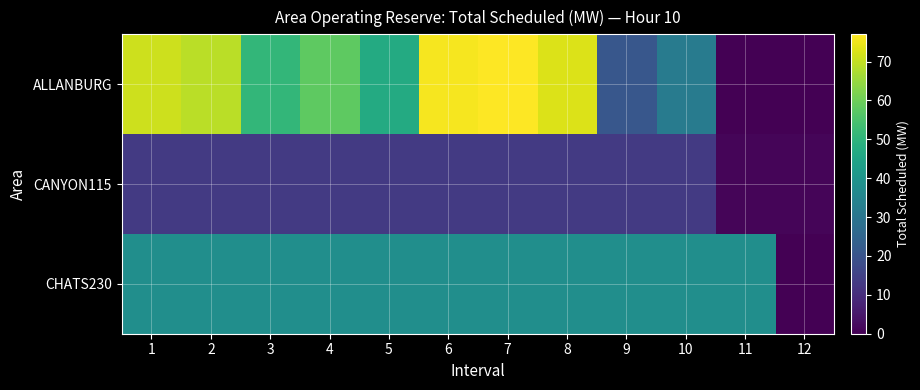

At which category is the sum across all series the highest?

7